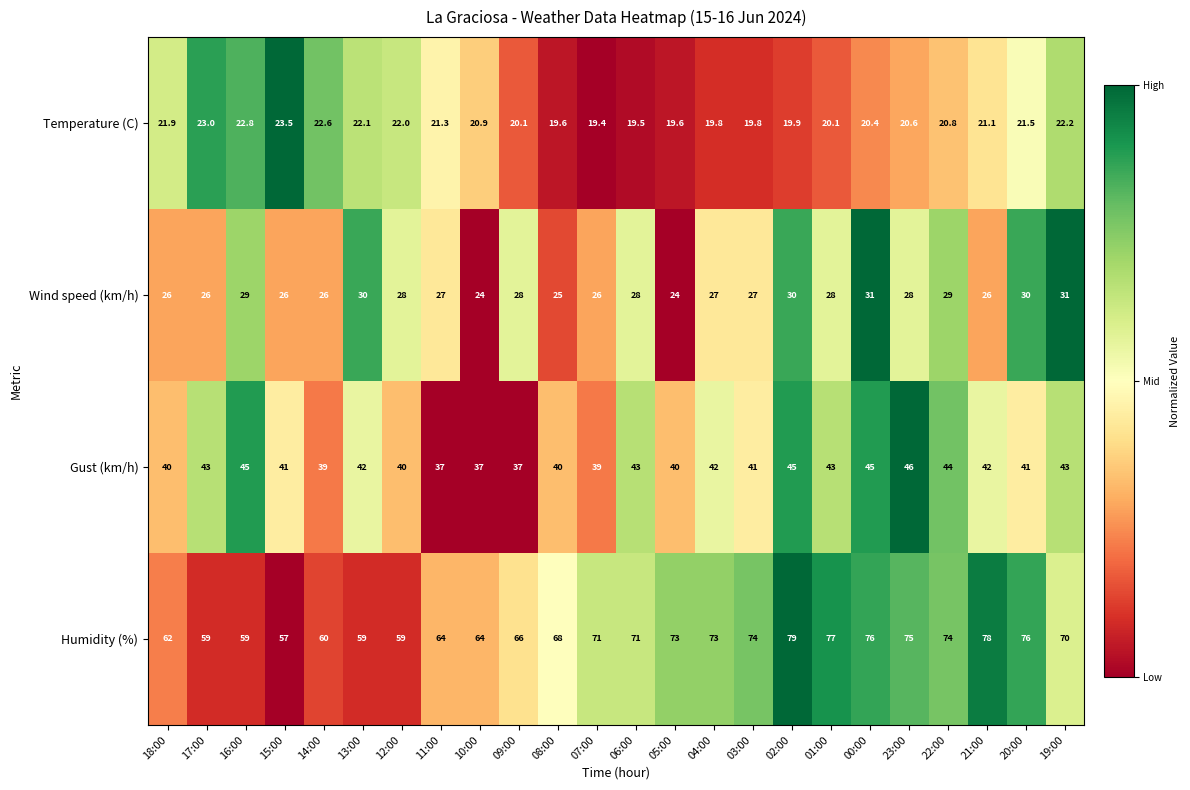

True or false: Humidity (%) has a value of 71.0 at 06:00.

True